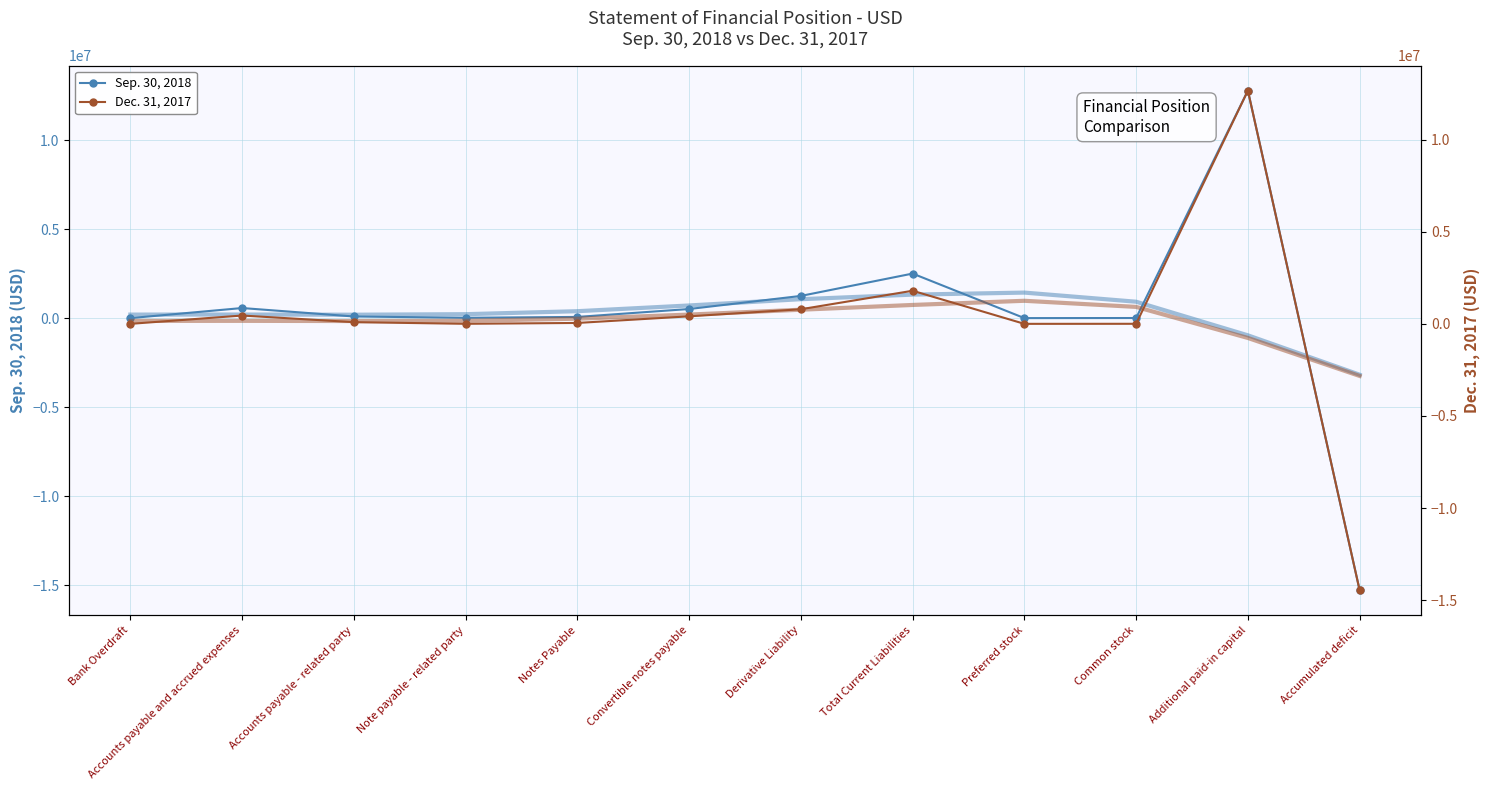

What is the label of the 9th point from the right?

Note payable - related party